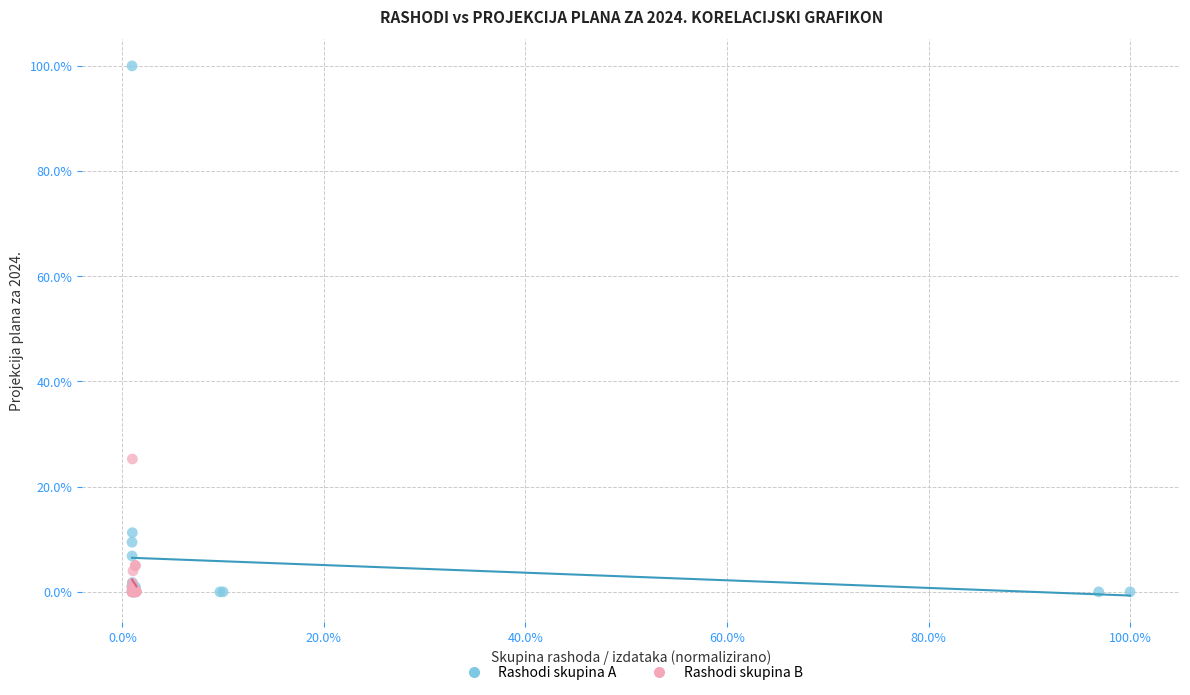

Which series contains the highest Y value?

Rashodi skupina A